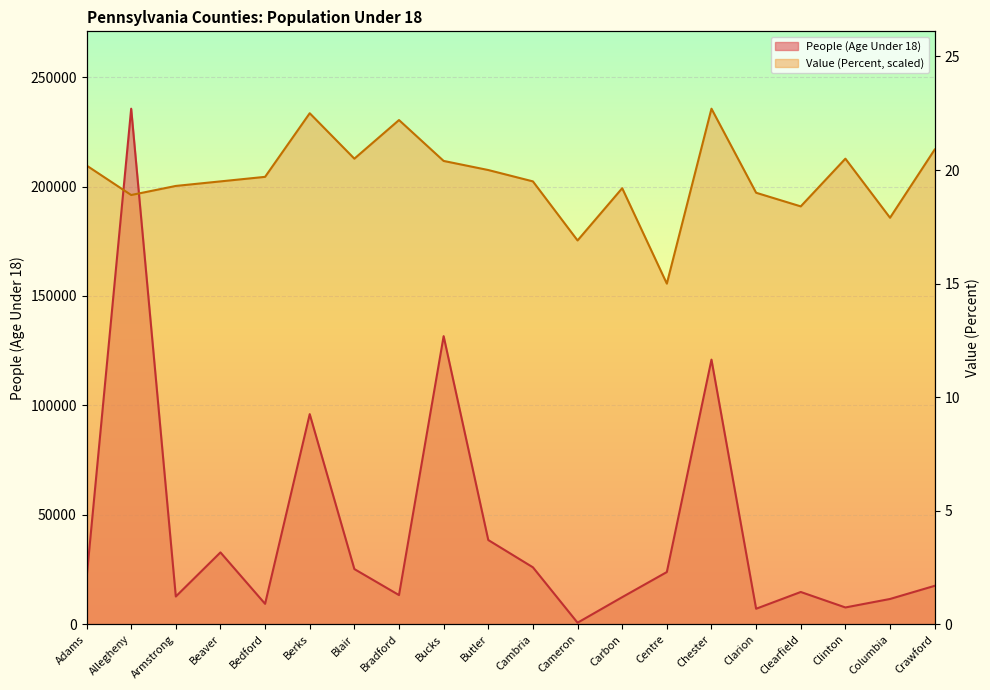

True or false: Value (Percent) has a value of 196118.7 at Allegheny.

True